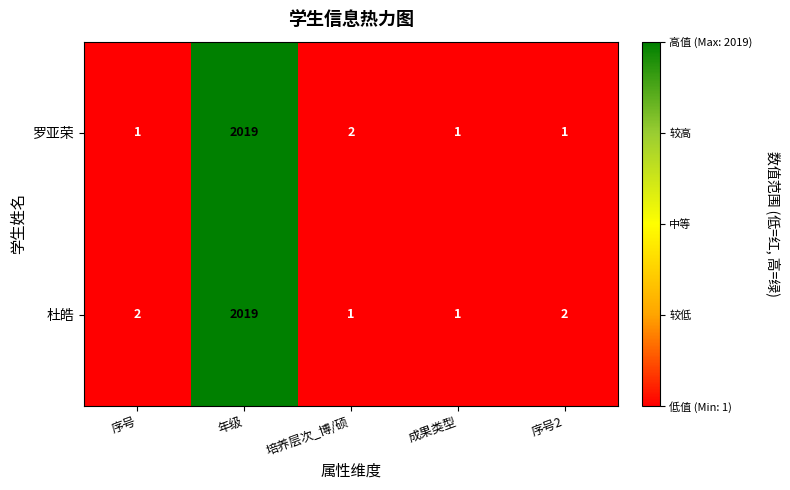

How many distinct data groups are displayed?

2